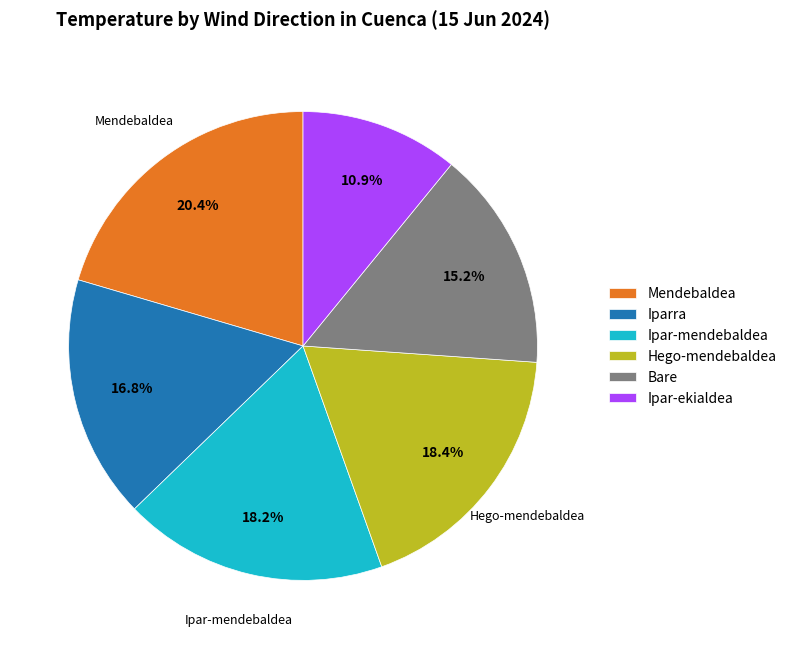

True or false: Ipar-ekialdea accounts for 11% of the total.

True